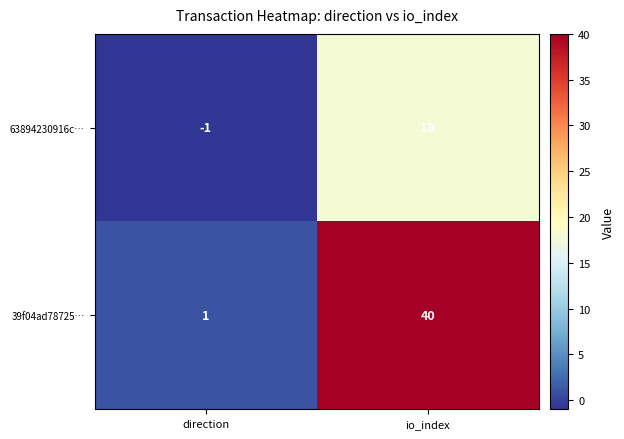

List the series in order of their overall mean, lowest first.

63894230916c…, 39f04ad78725…